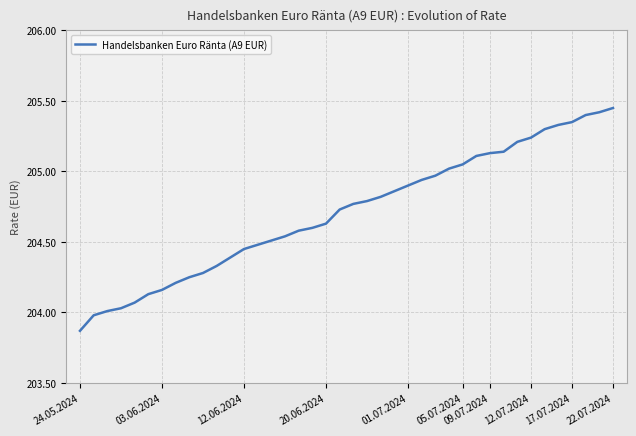

What is the difference between the maximum and minimum values?

1.6